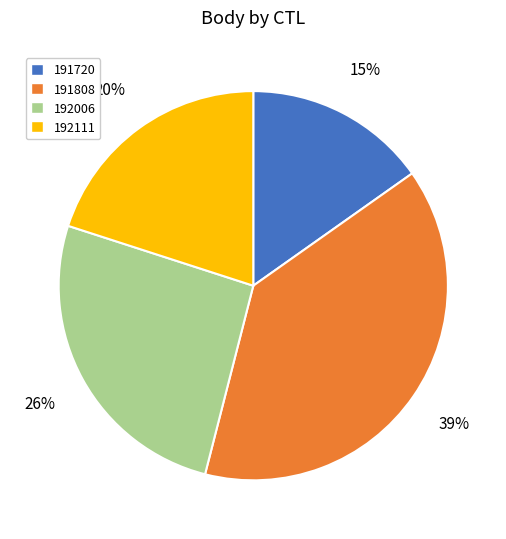

Combined, do 192111 and 191720 account for over 50%?

No